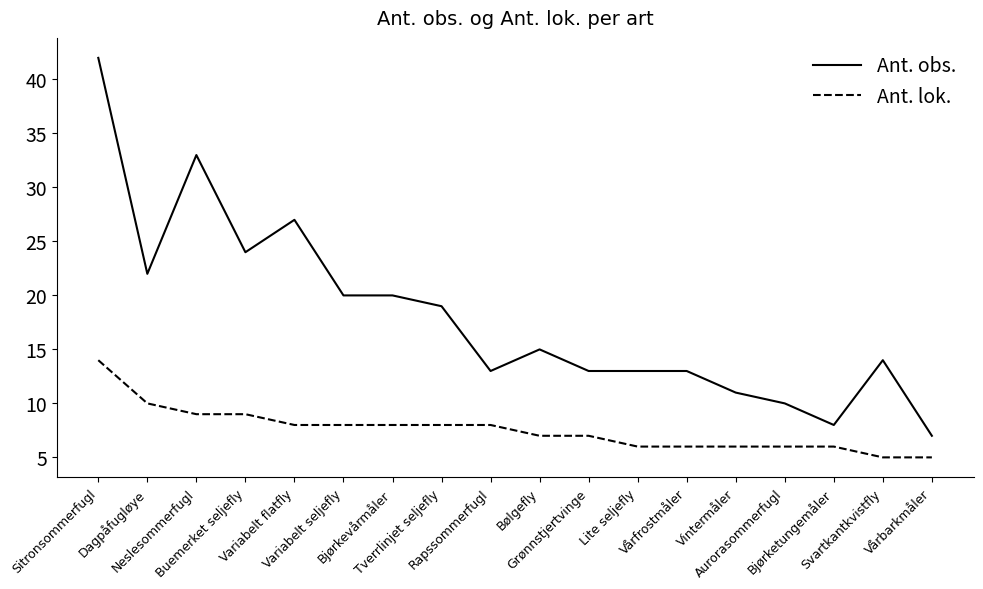

What is the maximum value shown in the chart?

42